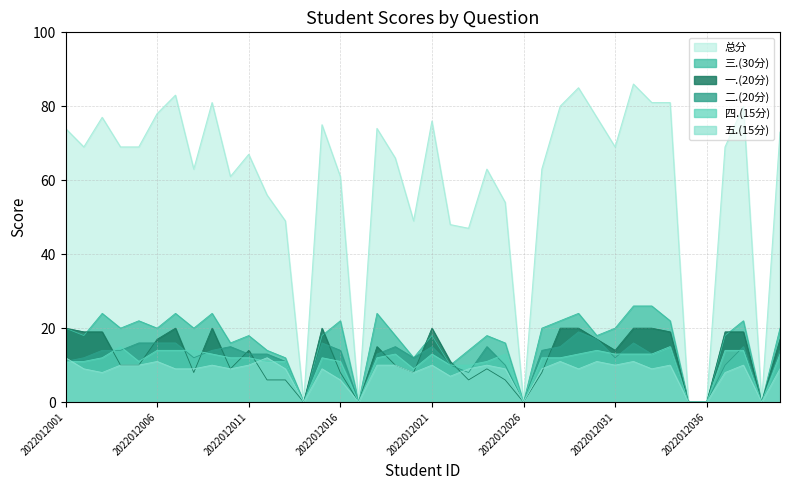

What is the difference between the maximum and minimum values in the 三.(30分) series?

26